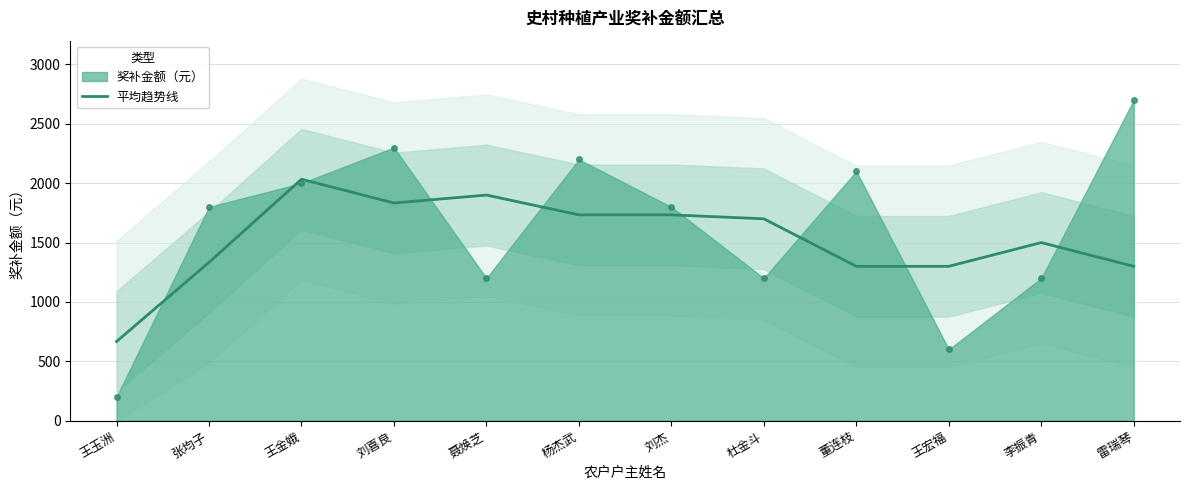

How many interior local valleys (lower than both neighbors) does the data have?

1